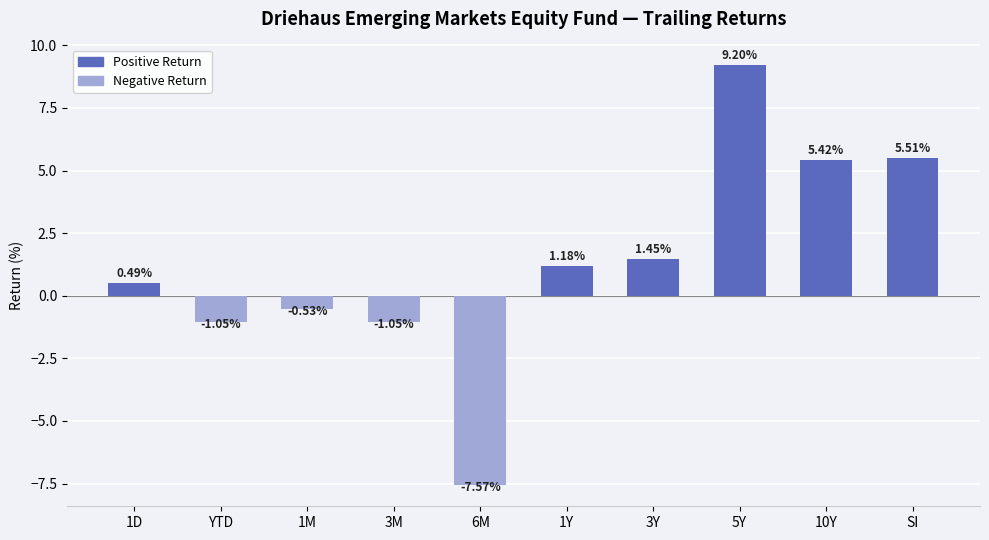

What is the sum of the values at 1D and 1Y?

1.7